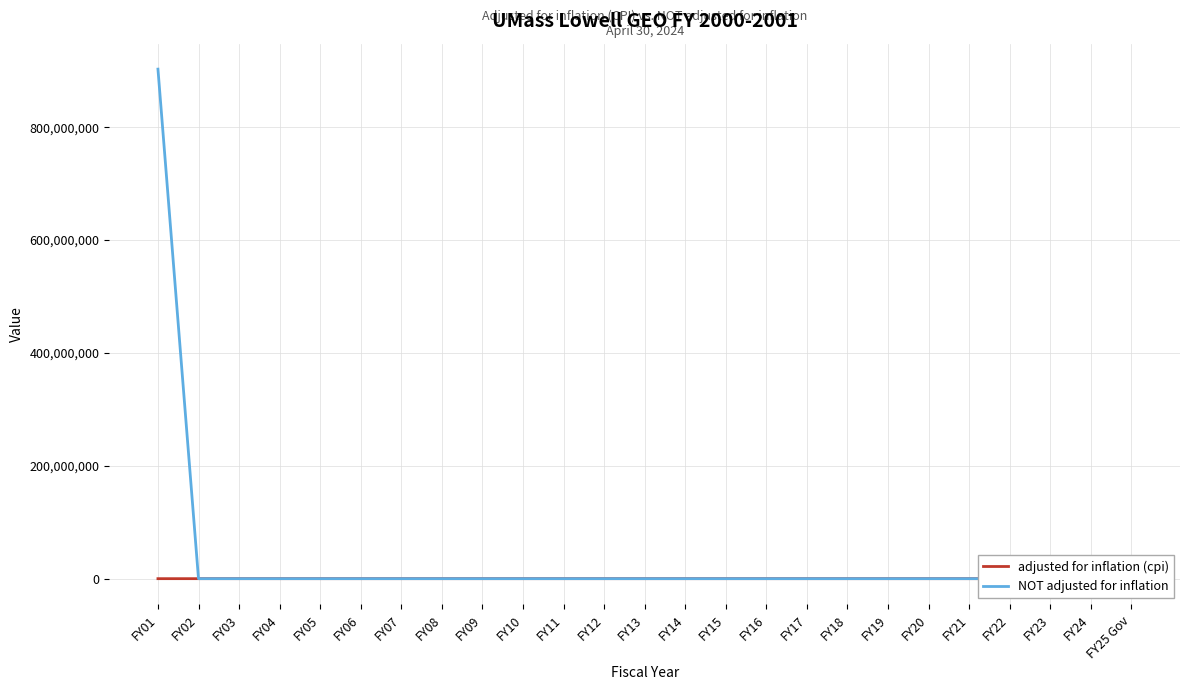

Is it true that adjusted for inflation (cpi) equals -382 at FY07?

False